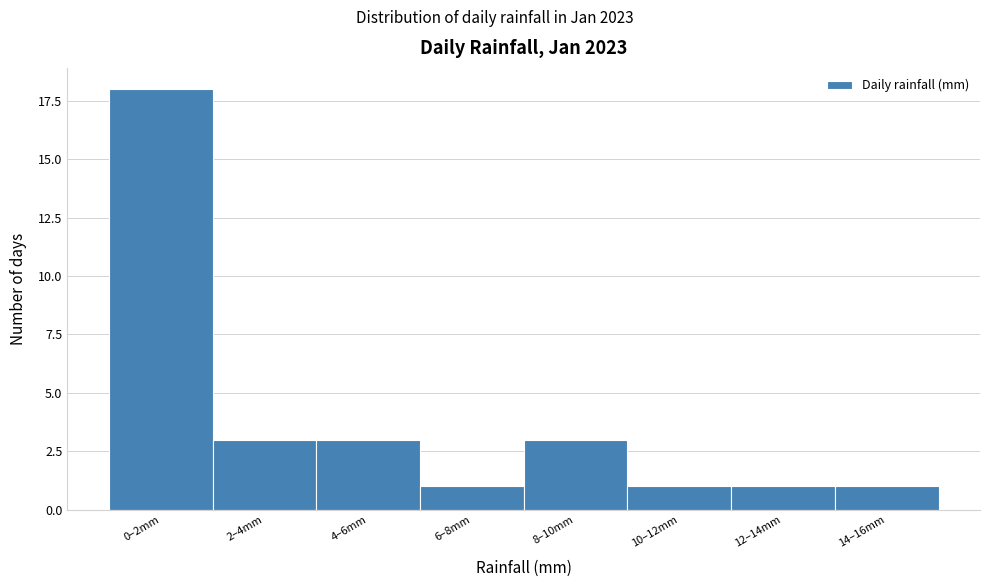

Reading right to left, list all the values displayed in this chart.

1	1	1	3	1	3	3	18